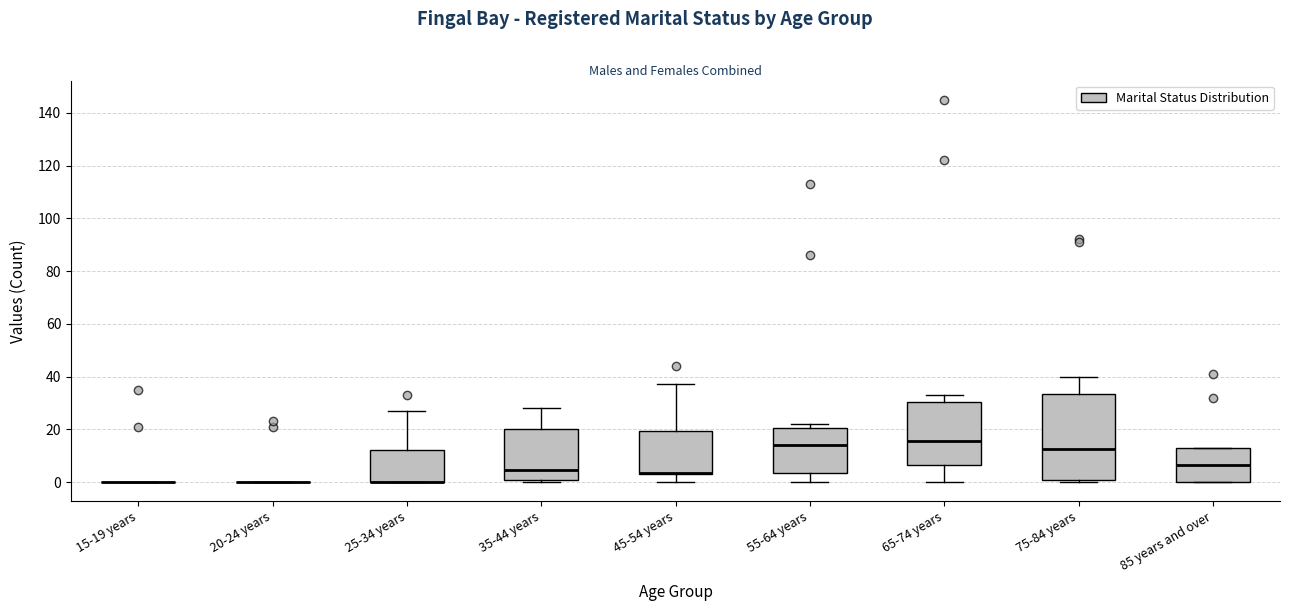

Where does the upper whisker of the box for 75-84 years end on the y-axis? The values are not printed on the chart, so give them approximately, as read against the axis.

40